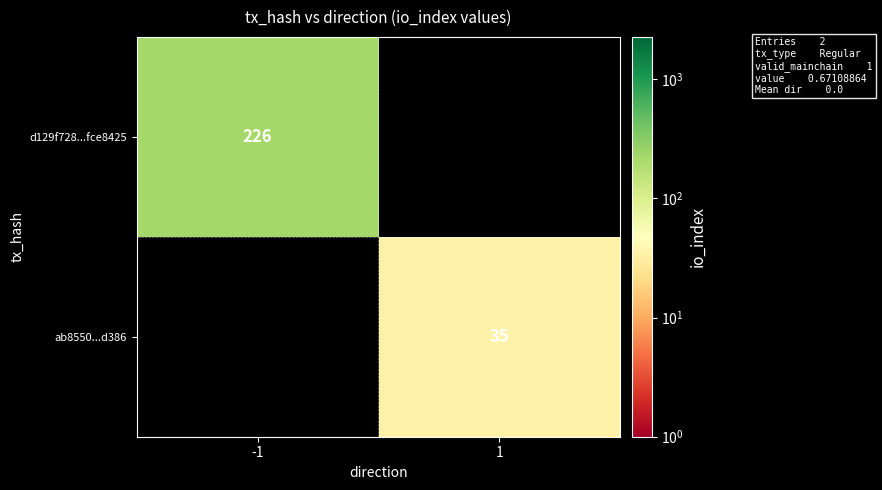

Is the value of ab8550...d386 at 1 greater than the value of d129f728...fce8425 at -1?

No